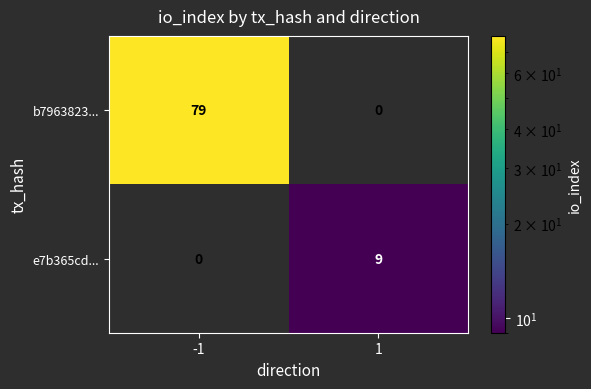

How many distinct data groups are displayed?

2